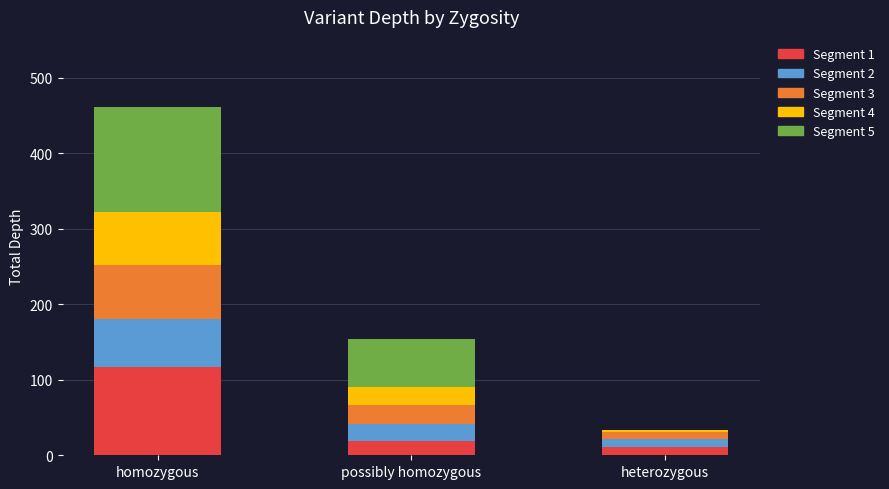

Reading left to right, transcribe the values for Segment 1.

homozygous=117	possibly homozygous=19	heterozygous=11